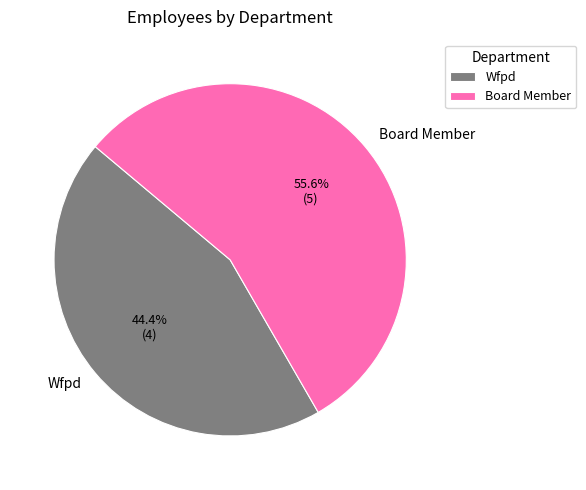

Is there any slice that represents more than half of the pie?

Yes